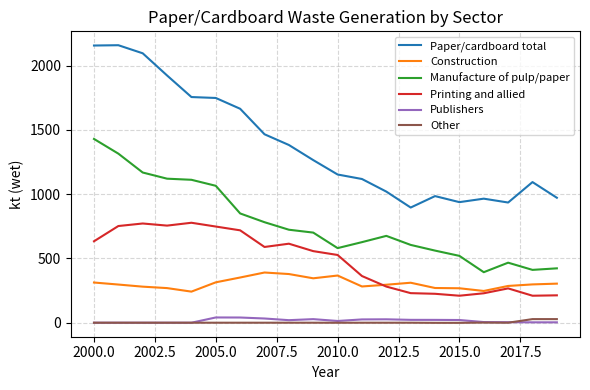

True or false: Publishers and Printing and allied cross at least once.

False